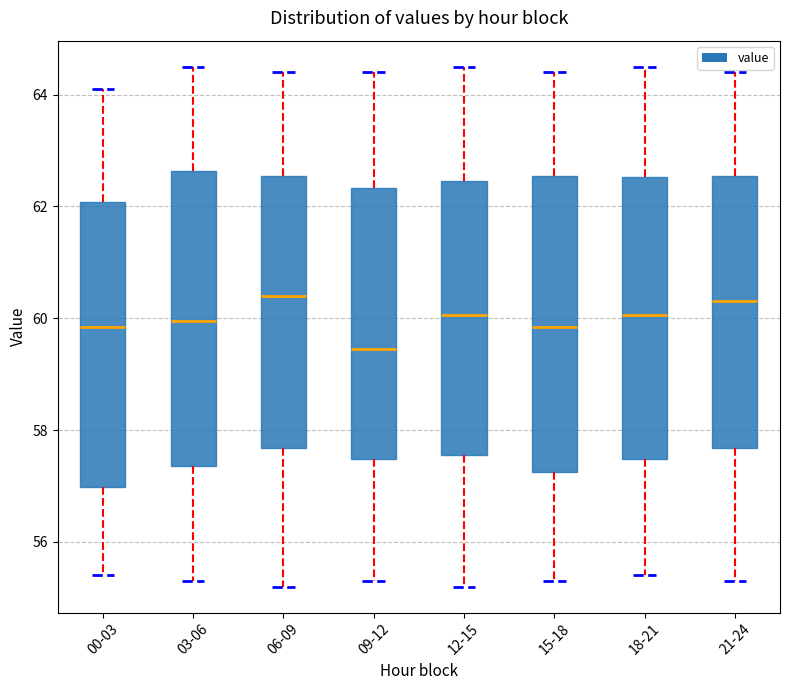

Where is the lower edge of the box for 18-21 on the y-axis? The values are not printed on the chart, so give them approximately, as read against the axis.

57.4